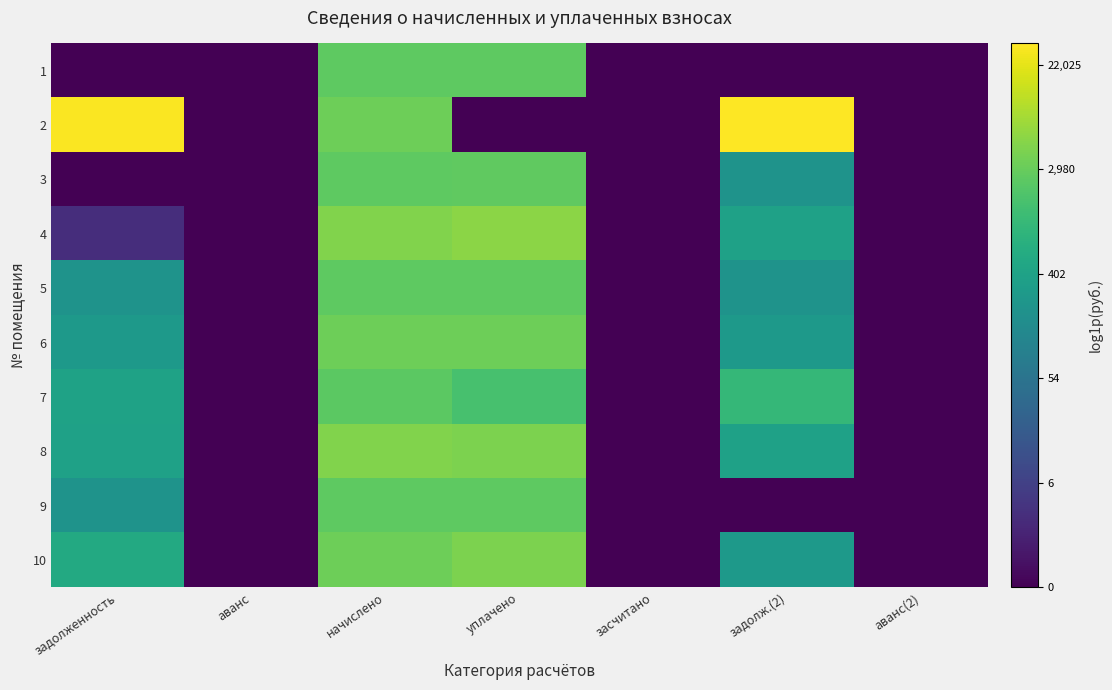

At which category is the sum across all series the highest?

начислено